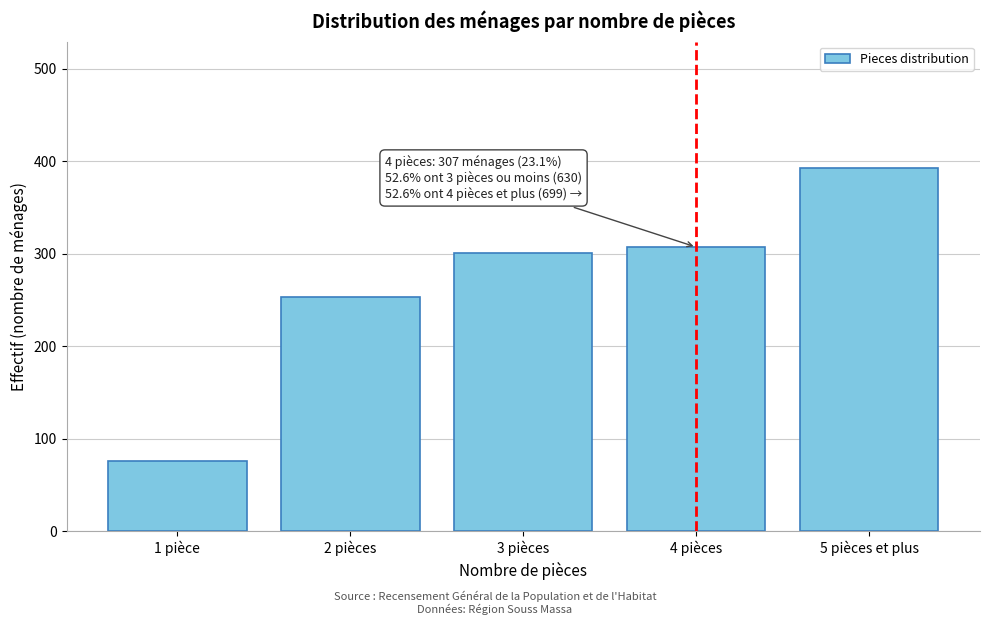

Reading left to right, what are all the values shown in this chart?

1 pièce=76	2 pièces=253	3 pièces=301	4 pièces=307	5 pièces et plus=392